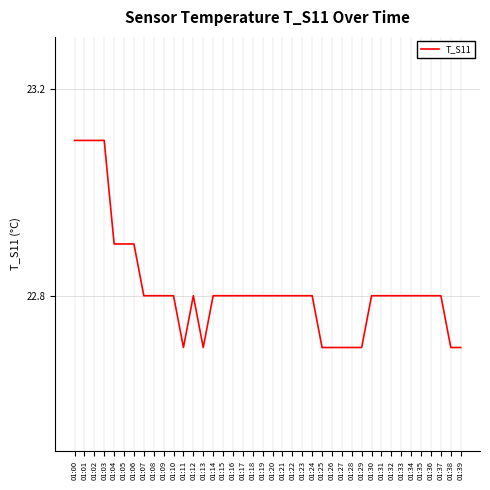

True or false: the data shows 23.1 at 01:02.

True